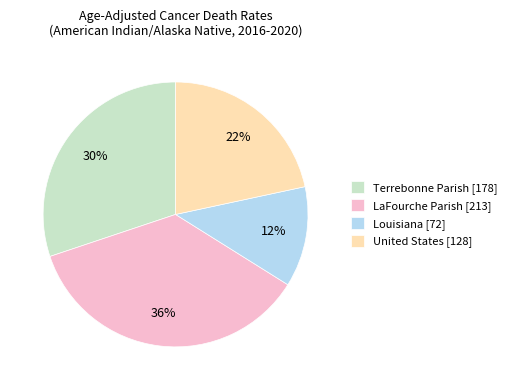

Between Louisiana and Terrebonne Parish, which is larger?

Terrebonne Parish